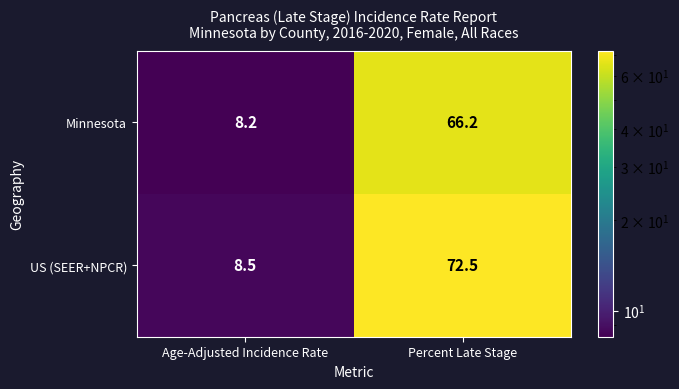

What is the greatest value displayed?

72.5